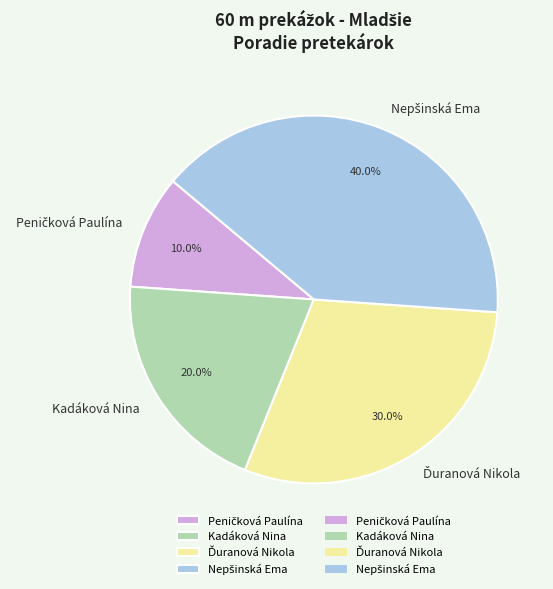

Does any single category account for the majority?

No